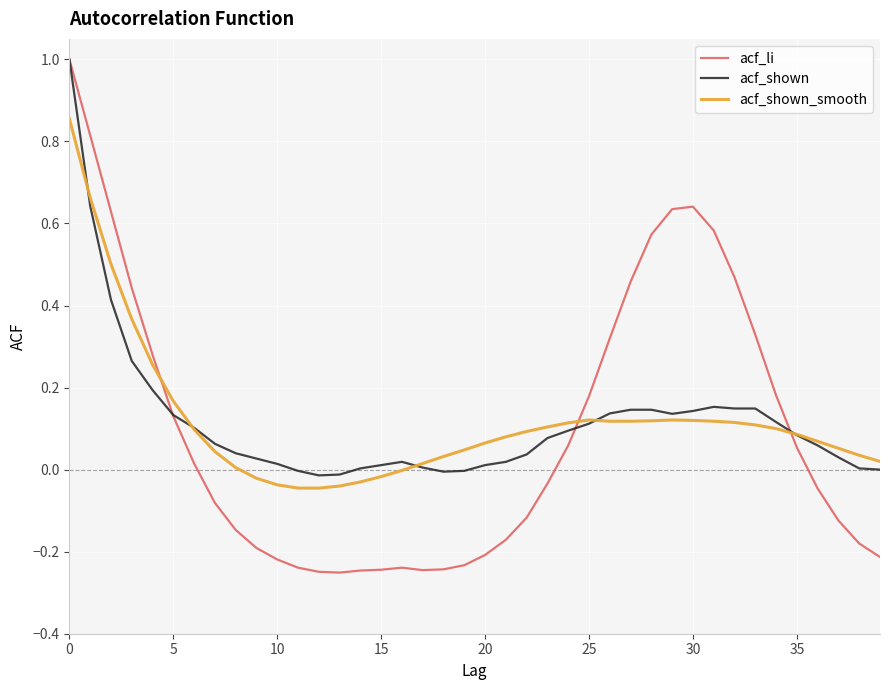

Which series has the widest spread of values?

acf_li